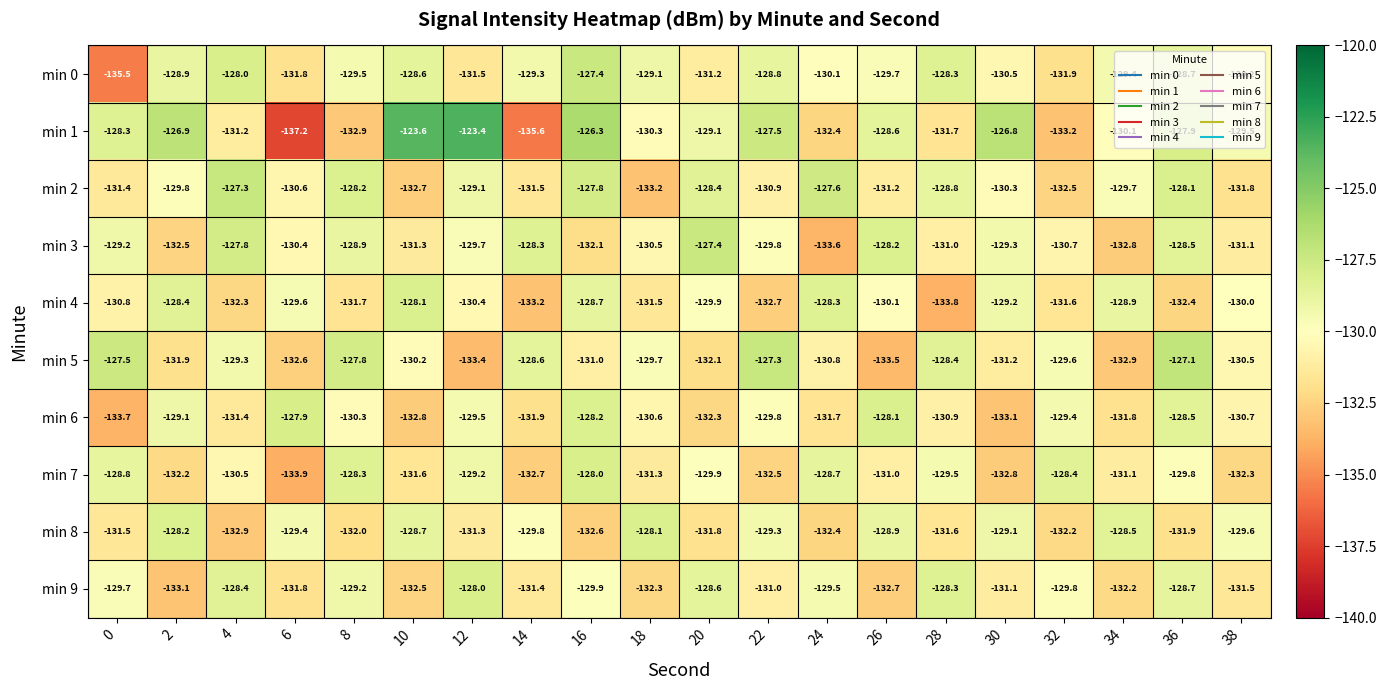

What is the maximum value shown in the chart?

-123.4